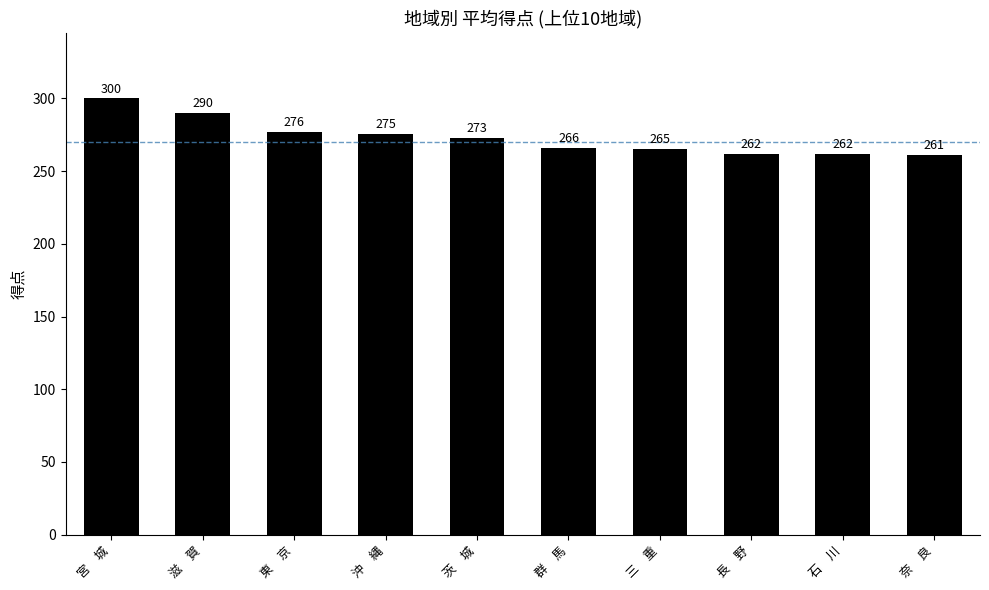

At which category does the chart reach its minimum across all series?

奈　良